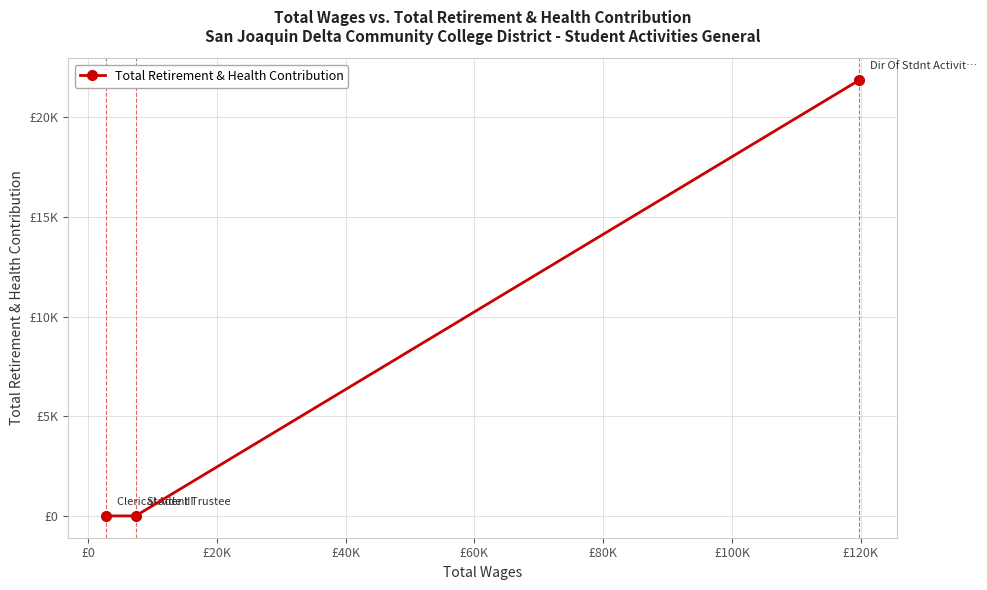

What is the value of the 3rd point from the left?

21871